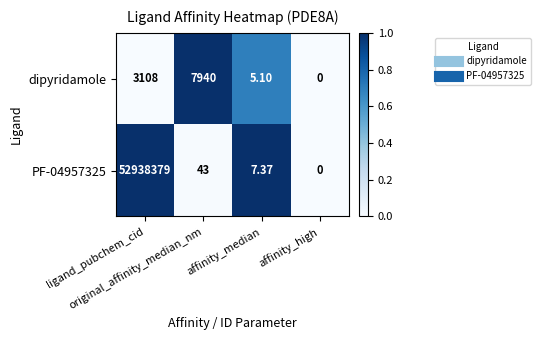

How many data points in dipyridamole are less than 3108?

2